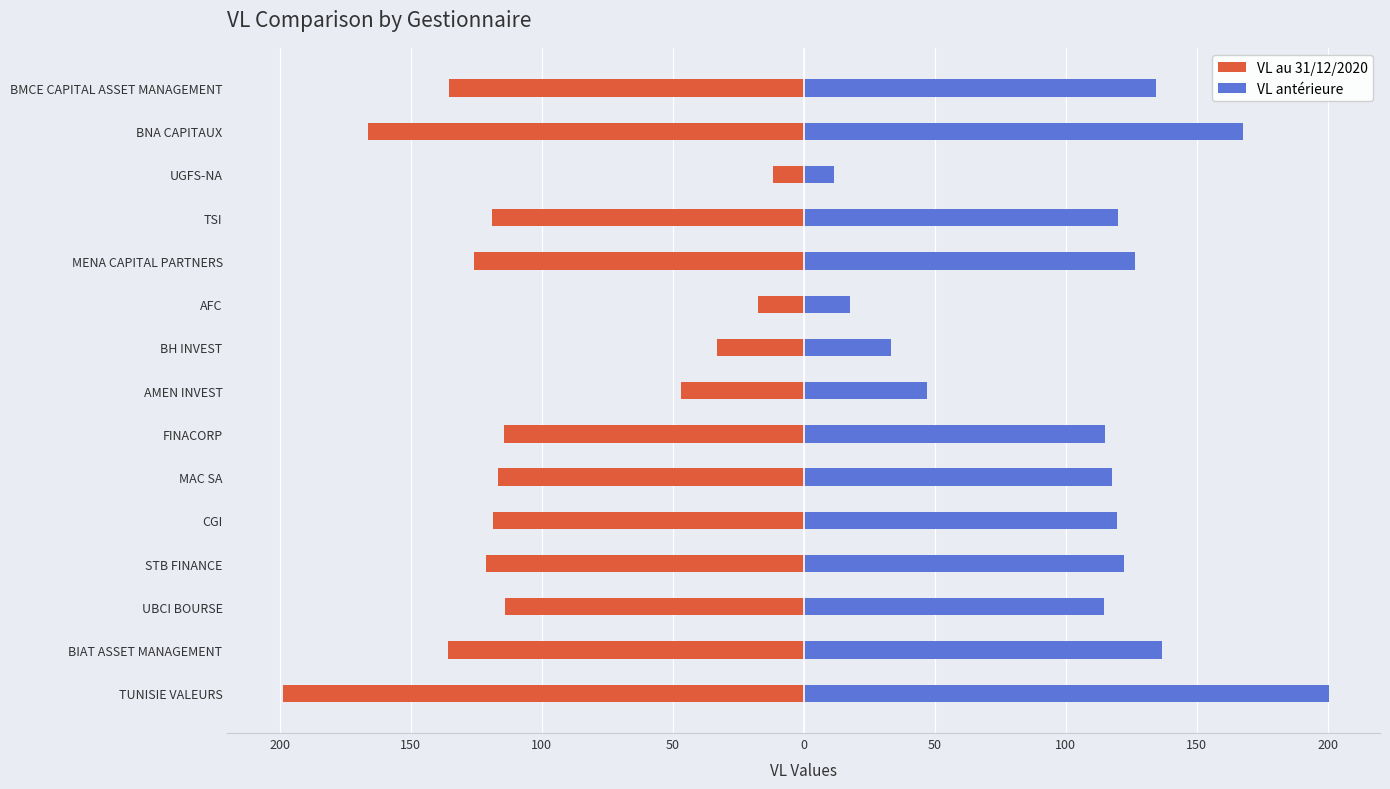

How many categories are shown in the chart?

15